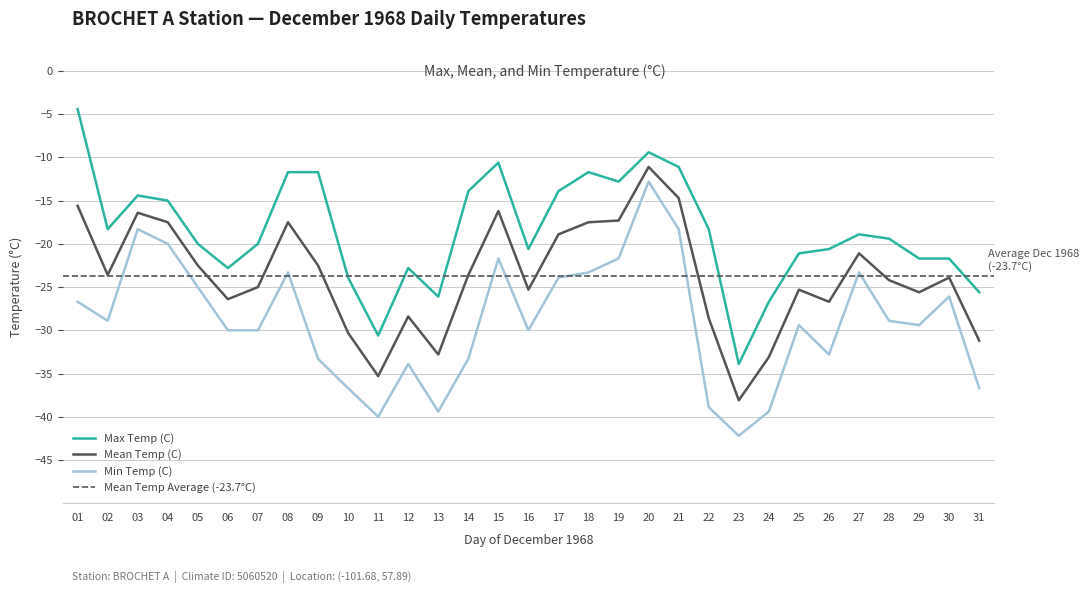

Which category has the highest value across all series?

01